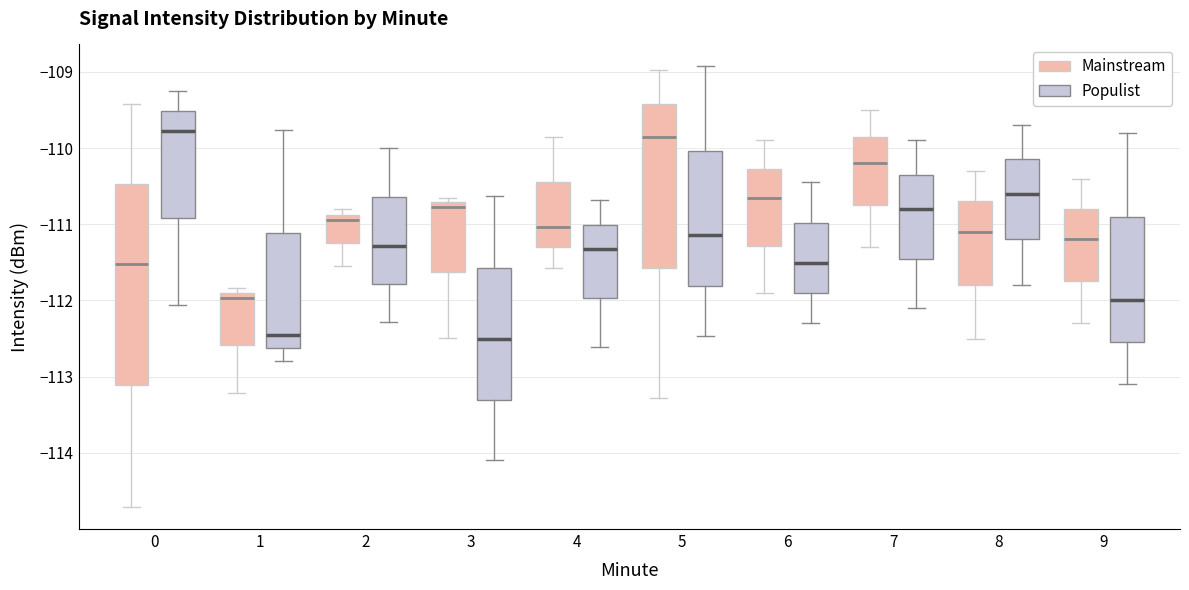

Reading left to right, read every box against the y-axis: the position of its median line, the range the box covers, and the ends of its whiskers. The values are not printed on the chart, so give them approximately, as read against the axis.

0 (Mainstream): median -111.5, box -113.1 to -110.5, whiskers -114.7 to -109.4
0 (Populist): median -109.8, box -110.9 to -109.5, whiskers -112.1 to -109.2
1 (Mainstream): median -112.0, box -112.6 to -111.9, whiskers -113.2 to -111.8
1 (Populist): median -112.4, box -112.6 to -111.1, whiskers -112.8 to -109.8
2 (Mainstream): median -110.9 (just below the box's upper edge), box -111.2 to -110.9, whiskers -111.5 to -110.8
2 (Populist): median -111.3, box -111.8 to -110.6, whiskers -112.3 to -110.0
3 (Mainstream): median -110.8, box -111.6 to -110.7, whiskers -112.5 to -110.6
3 (Populist): median -112.5, box -113.3 to -111.6, whiskers -114.1 to -110.6
4 (Mainstream): median -111.0, box -111.3 to -110.4, whiskers -111.6 to -109.8
4 (Populist): median -111.3, box -112.0 to -111.0, whiskers -112.6 to -110.7
5 (Mainstream): median -109.9, box -111.6 to -109.4, whiskers -113.3 to -109.0
5 (Populist): median -111.1, box -111.8 to -110.0, whiskers -112.5 to -108.9
6 (Mainstream): median -110.7, box -111.3 to -110.3, whiskers -111.9 to -109.9
6 (Populist): median -111.5, box -111.9 to -111.0, whiskers -112.3 to -110.4
7 (Mainstream): median -110.2, box -110.7 to -109.8, whiskers -111.3 to -109.5
7 (Populist): median -110.8, box -111.4 to -110.3, whiskers -112.1 to -109.9
8 (Mainstream): median -111.1, box -111.8 to -110.7, whiskers -112.5 to -110.3
8 (Populist): median -110.6, box -111.2 to -110.1, whiskers -111.8 to -109.7
9 (Mainstream): median -111.2, box -111.7 to -110.8, whiskers -112.3 to -110.4
9 (Populist): median -112.0, box -112.5 to -110.9, whiskers -113.1 to -109.8